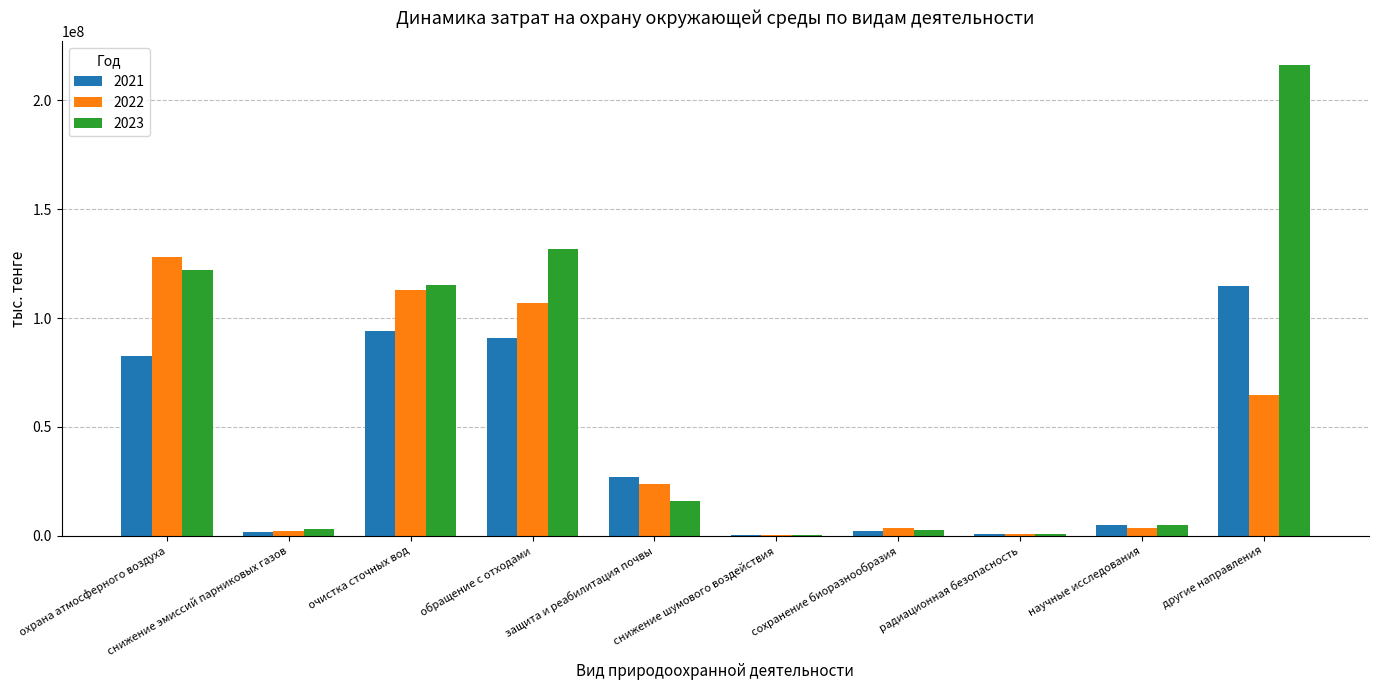

At which category is the sum across all series the highest?

другие направления